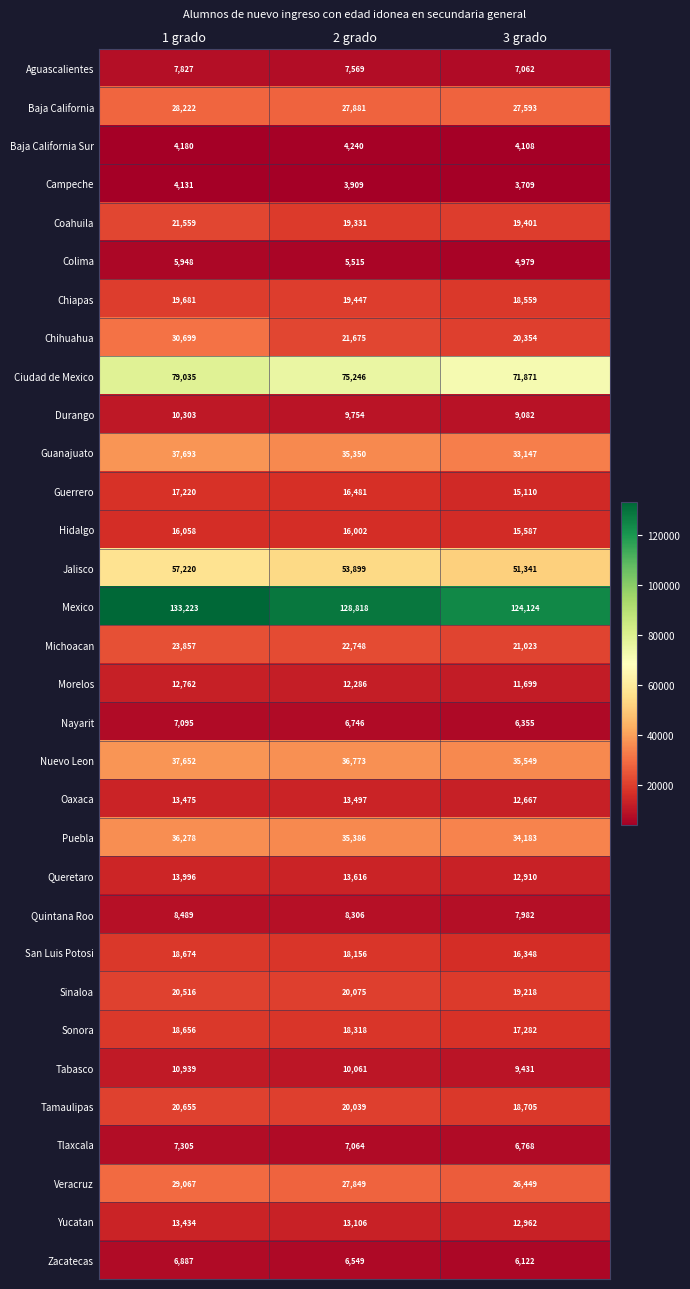

Which series has the widest spread of values?

Chihuahua